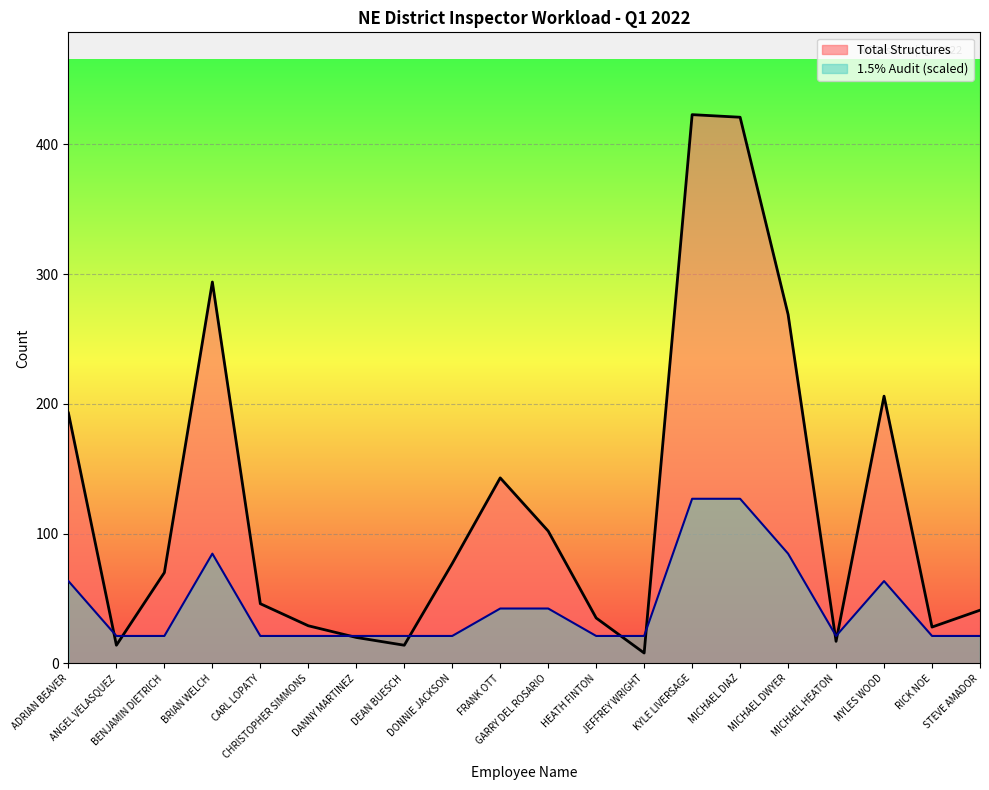

How many series are shown in this chart?

2